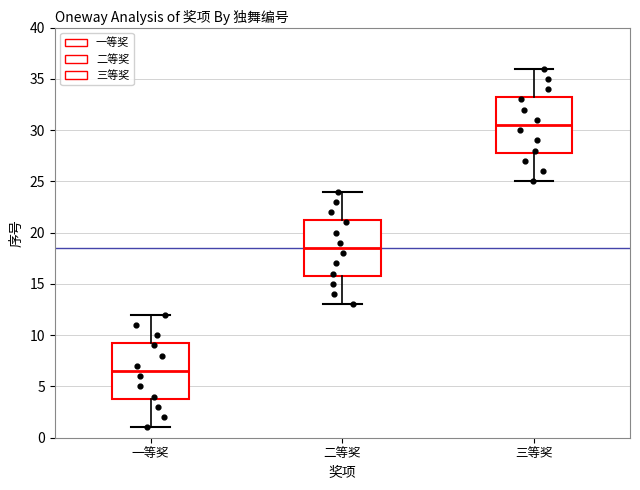

Where does the lower whisker of the box for 二等奖 end on the y-axis? The values are not printed on the chart, so give them approximately, as read against the axis.

13.0